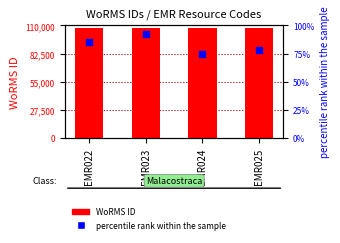

Is the value of WoRMS ID at EMR023 greater than the value of percentile rank within the sample at EMR024?

Yes